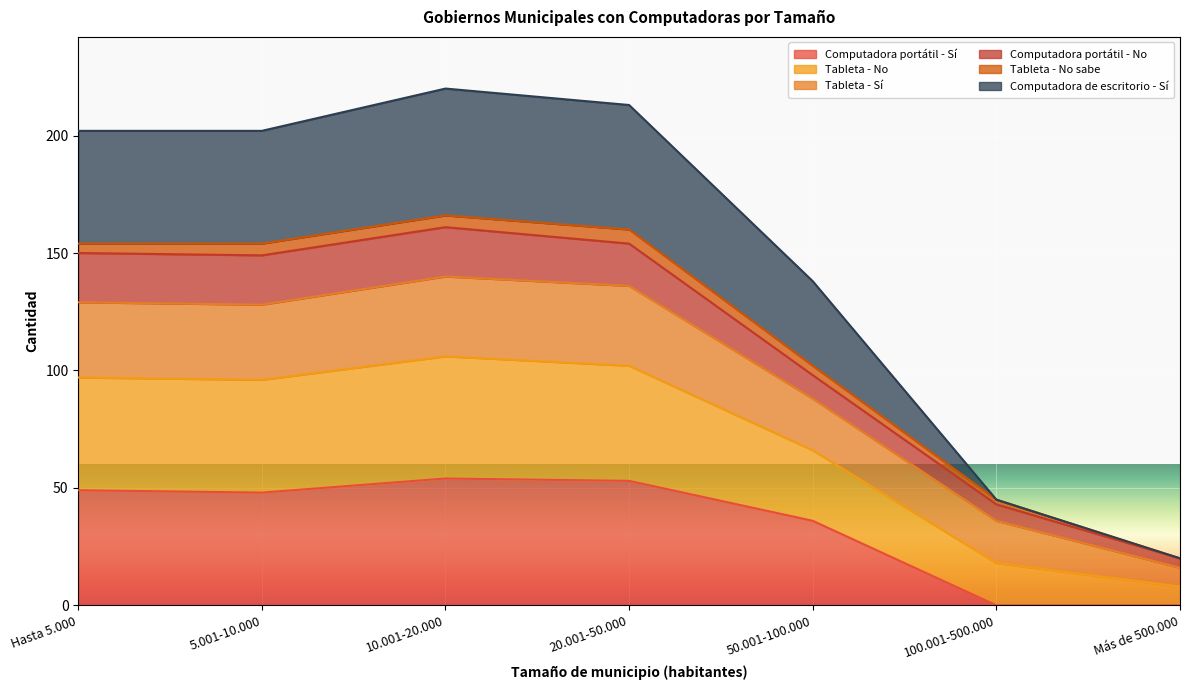

What is the label of the 7th point from the right?

Hasta 5.000